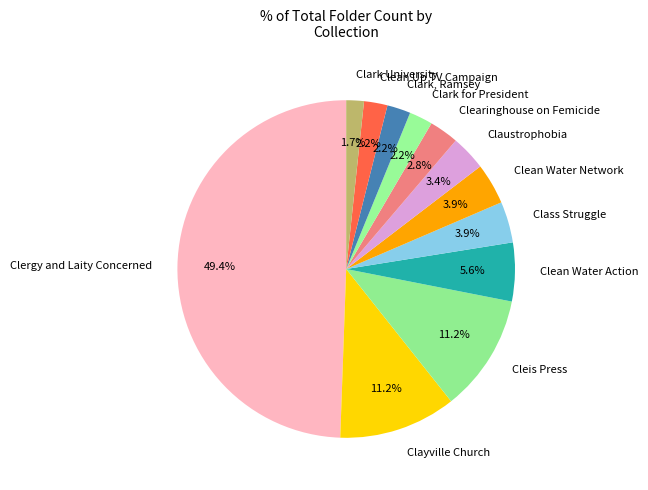

To the nearest percent, what is the difference between the Clark for President and Class Struggle slice percentages?

2%